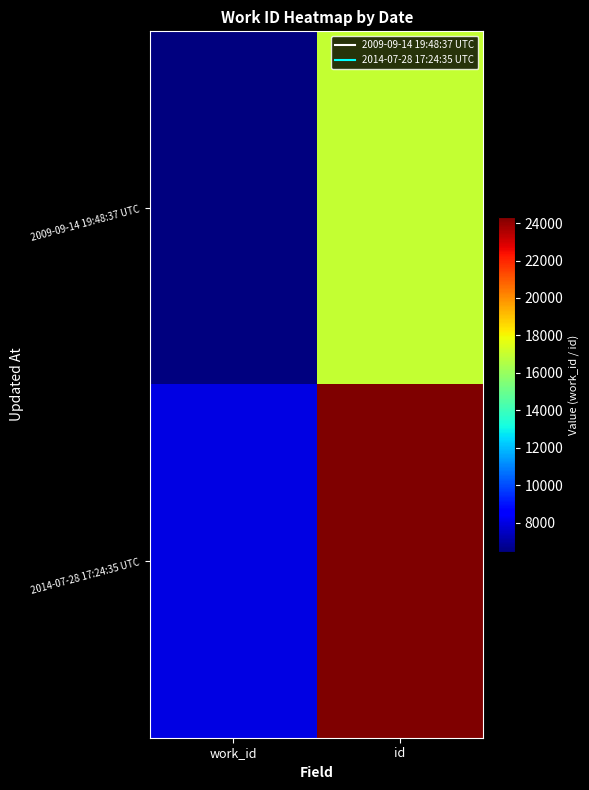

Reading left to right, what are all the values shown in this chart?

2009-09-14 19:48:37 UTC: work_id=6429	id=16983
2014-07-28 17:24:35 UTC: work_id=7987	id=24330